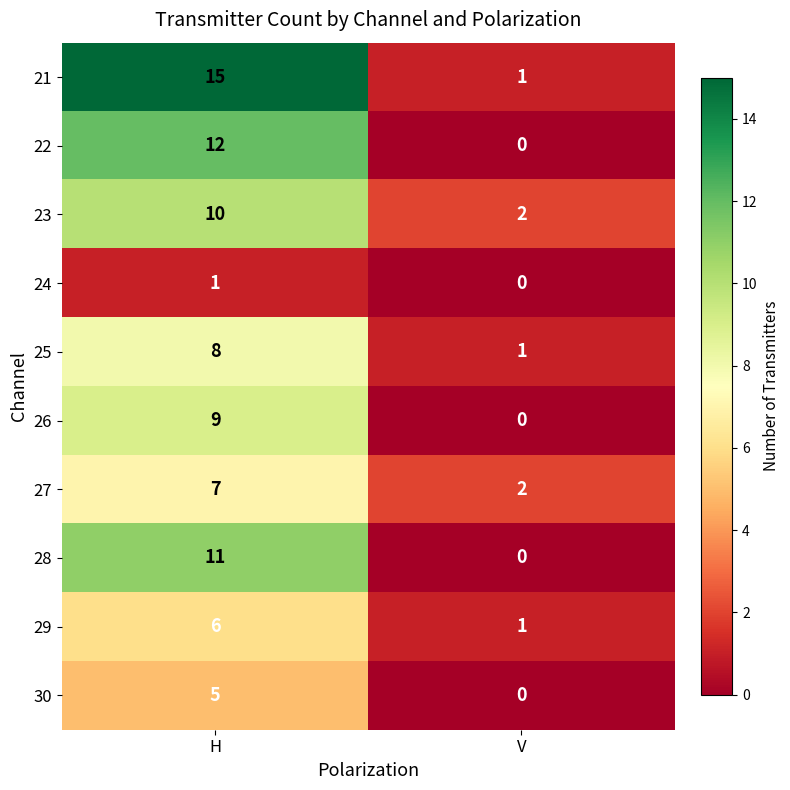

True or false: 28 has a value of 4 at V.

False